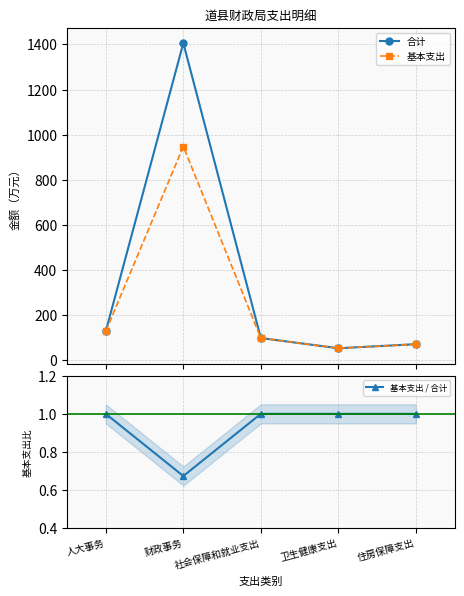

Which series changed the most between 人大事务 and 住房保障支出?

合计